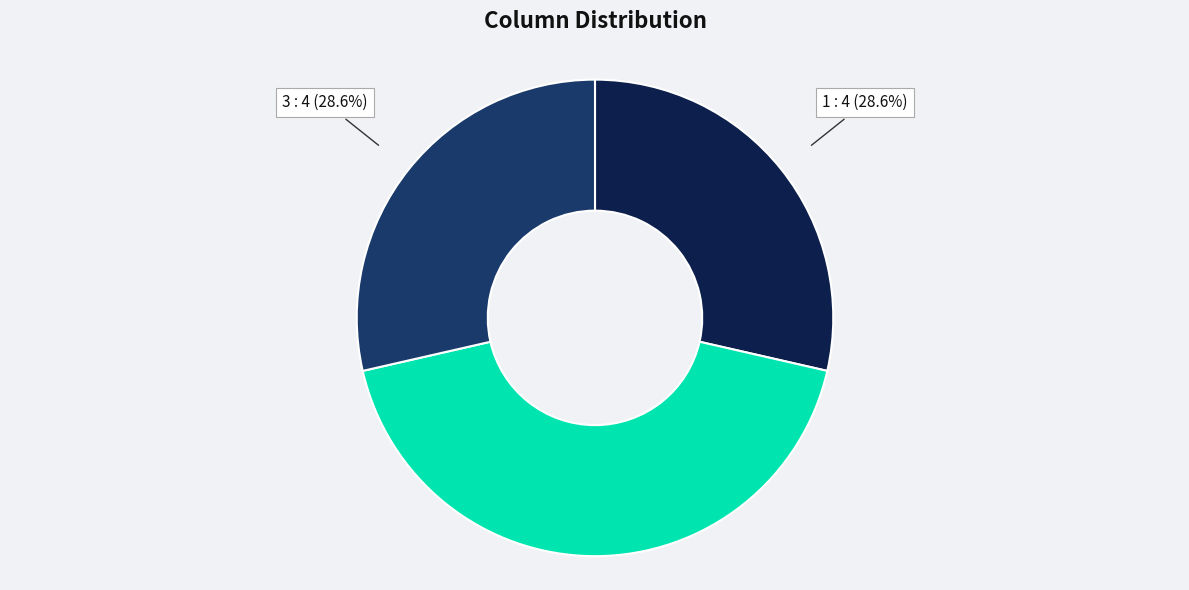

Approximately how many times larger is the value at 3 compared to 1?

1.0